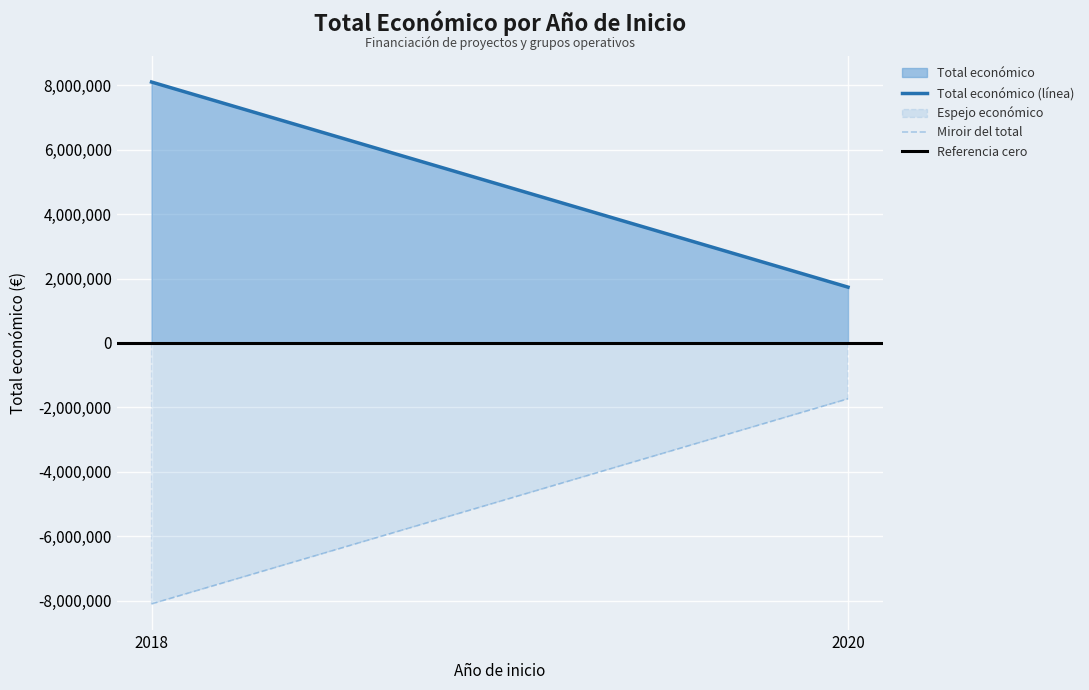

Is it true that Miroir del total equals -2360822 at 2020?

False